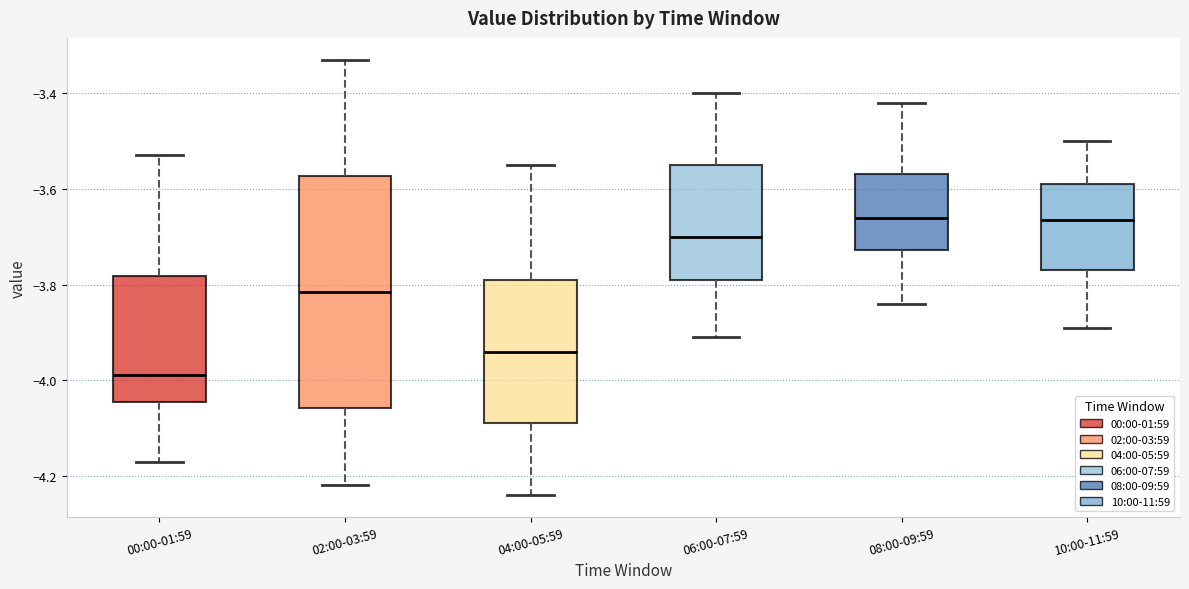

Reading left to right, read every box against the y-axis: the position of its median line, the range the box covers, and the ends of its whiskers. The values are not printed on the chart, so give them approximately, as read against the axis.

00:00-01:59: median -3.98, box -4.04 to -3.78, whiskers -4.16 to -3.52
02:00-03:59: median -3.82, box -4.06 to -3.58, whiskers -4.22 to -3.32
04:00-05:59: median -3.94, box -4.08 to -3.78, whiskers -4.24 to -3.54
06:00-07:59: median -3.70, box -3.78 to -3.54, whiskers -3.90 to -3.40
08:00-09:59: median -3.66, box -3.72 to -3.56, whiskers -3.84 to -3.42
10:00-11:59: median -3.66, box -3.76 to -3.58, whiskers -3.88 to -3.50